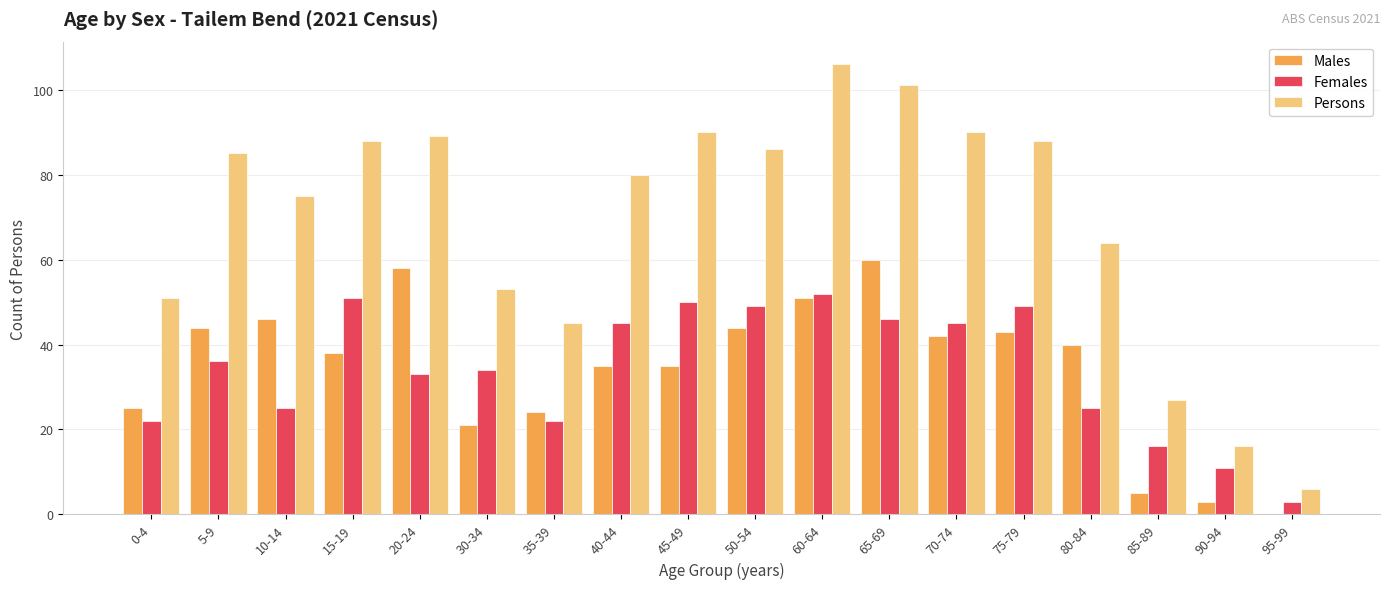

Are the bars horizontal?

No